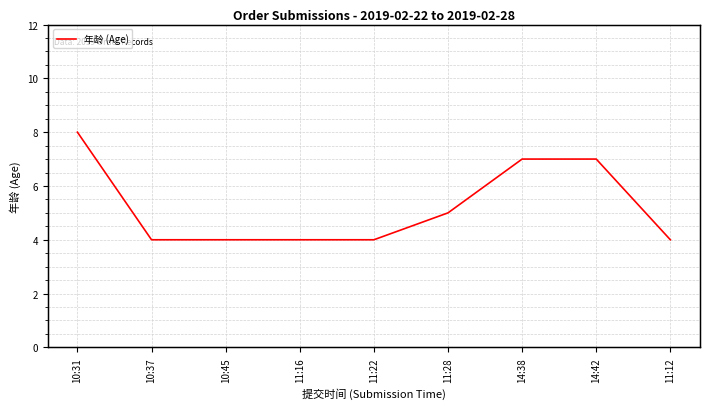

Which has a higher value, 11:16 or 14:42?

14:42